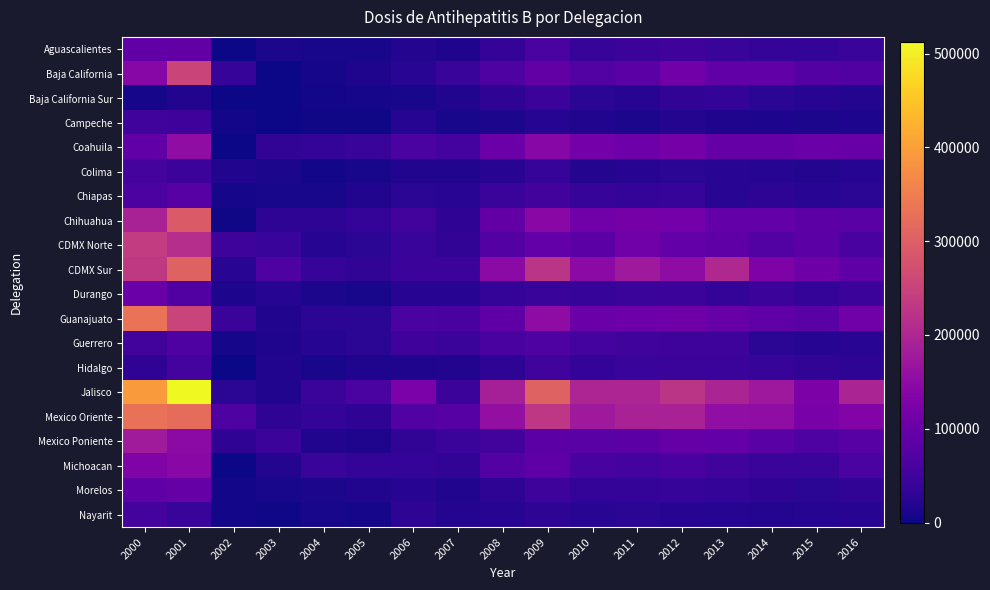

Reading left to right, list all the values displayed in this chart.

Aguascalientes: 2000=91866	2001=93948	2002=0	2003=10139	2004=8794	2005=8277	2006=18853	2007=14433	2008=37484	2009=62565	2010=38251	2011=44140	2012=49631	2013=40737	2014=37760	2015=35825	2016=40239
Baja California: 2000=141524	2001=253392	2002=38401	2003=1482	2004=6921	2005=15823	2006=24104	2007=41000	2008=69387	2009=93952	2010=72393	2011=84027	2012=112976	2013=91909	2014=91614	2015=75810	2016=71824
Baja California Sur: 2000=6952	2001=17478	2002=694	2003=1260	2004=4155	2005=6262	2006=8435	2007=16677	2008=30148	2009=44266	2010=27576	2011=23282	2012=32789	2013=37836	2014=26484	2015=22738	2016=18767
Campeche: 2000=51771	2001=48414	2002=4370	2003=1381	2004=3340	2005=3185	2006=20121	2007=9158	2008=11500	2009=20321	2010=16778	2011=11385	2012=18996	2013=15483	2014=12294	2015=11450	2016=13348
Coahuila: 2000=90889	2001=153905	2002=303	2003=32620	2004=35636	2005=41241	2006=63006	2007=55831	2008=105328	2009=140651	2010=115443	2011=107819	2012=117664	2013=97196	2014=97811	2015=102718	2016=100209
Colima: 2000=57640	2001=44723	2002=16090	2003=10610	2004=4758	2005=8664	2006=17640	2007=17791	2008=22731	2009=38090	2010=18883	2011=22836	2012=26531	2013=25974	2014=21748	2015=19680	2016=20959
Chiapas: 2000=64137	2001=78763	2002=6284	2003=10005	2004=9950	2005=16297	2006=27098	2007=25312	2008=42264	2009=52838	2010=38710	2011=36800	2012=39523	2013=25871	2014=28405	2015=24197	2016=27801
Chihuahua: 2000=192245	2001=290713	2002=2654	2003=29099	2004=28893	2005=34828	2006=53835	2007=31282	2008=93000	2009=145677	2010=110677	2011=117273	2012=115613	2013=95815	2014=94195	2015=85194	2016=80514
CDMX Norte: 2000=238249	2001=214109	2002=46653	2003=41746	2004=20118	2005=28035	2006=40311	2007=32526	2008=75256	2009=95860	2010=83894	2011=111459	2012=95481	2013=87879	2014=72383	2015=83228	2016=60854
CDMX Sur: 2000=232951	2001=305506	2002=25517	2003=66979	2004=39545	2005=33087	2006=44343	2007=46048	2008=147567	2009=226014	2010=146609	2011=176202	2012=151432	2013=202486	2014=130025	2015=108328	2016=86852
Durango: 2000=103382	2001=71311	2002=12803	2003=20893	2004=11197	2005=9857	2006=22116	2007=22708	2008=35348	2009=41497	2010=39543	2011=43591	2012=45770	2013=34500	2014=44474	2015=36594	2016=45048
Guanajuato: 2000=331099	2001=251809	2002=43464	2003=16118	2004=27229	2005=27681	2006=62995	2007=60316	2008=87010	2009=150737	2010=103976	2011=106825	2012=108831	2013=101668	2014=88407	2015=81398	2016=111329
Guerrero: 2000=53738	2001=69863	2002=7721	2003=15735	2004=21260	2005=26864	2006=50048	2007=43963	2008=60154	2009=66728	2010=55701	2011=52037	2012=47621	2013=47361	2014=26982	2015=21432	2016=25874
Hidalgo: 2000=31935	2001=55916	2002=1335	2003=16712	2004=8385	2005=14316	2006=14573	2007=17623	2008=29755	2009=50190	2010=34903	2011=41320	2012=42977	2013=42355	2014=38409	2015=32384	2016=29410
Jalisco: 2000=392732	2001=512773	2002=26223	2003=16168	2004=42320	2005=63440	2006=124205	2007=44217	2008=186807	2009=304844	2010=197420	2011=197157	2012=224345	2013=195602	2014=172880	2015=126557	2016=194389
Mexico Oriente: 2000=329969	2001=322468	2002=69903	2003=31180	2004=37293	2005=31562	2006=72293	2007=77348	2008=157696	2009=230046	2010=176084	2011=191592	2012=191283	2013=155799	2014=153007	2015=121222	2016=134552
Mexico Poniente: 2000=179531	2001=146983	2002=30899	2003=45334	2004=16079	2005=15063	2006=33731	2007=43850	2008=53663	2009=82454	2010=81302	2011=83164	2012=96201	2013=94413	2014=80878	2015=69785	2016=78286
Michoacan: 2000=131438	2001=143277	2002=0	2003=19844	2004=41513	2005=36848	2006=36068	2007=33964	2008=74273	2009=86515	2010=59194	2011=54420	2012=61993	2013=50443	2014=43871	2015=42245	2016=62330
Morelos: 2000=87325	2001=98064	2002=4505	2003=9728	2004=10517	2005=16612	2006=23302	2007=17335	2008=28775	2009=46349	2010=36498	2011=36609	2012=39905	2013=35892	2014=30592	2015=26069	2016=32239
Nayarit: 2000=57974	2001=42042	2002=5548	2003=3328	2004=9591	2005=7384	2006=30027	2007=18263	2008=22442	2009=29005	2010=24327	2011=26419	2012=22967	2013=20684	2014=19028	2015=20732	2016=22082